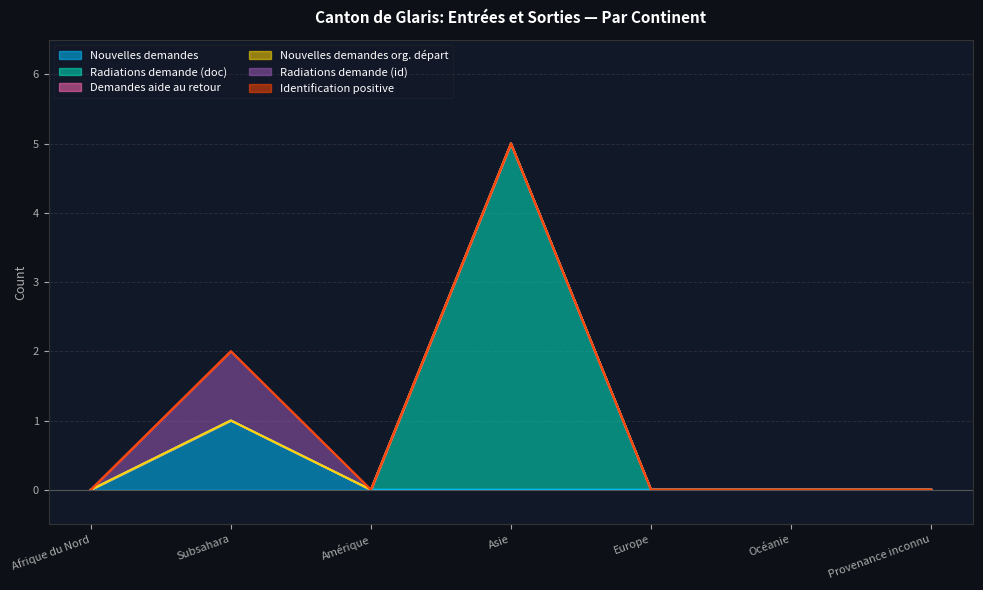

True or false: Nouvelles demandes org. départ and Demandes aide au retour cross at least once.

False